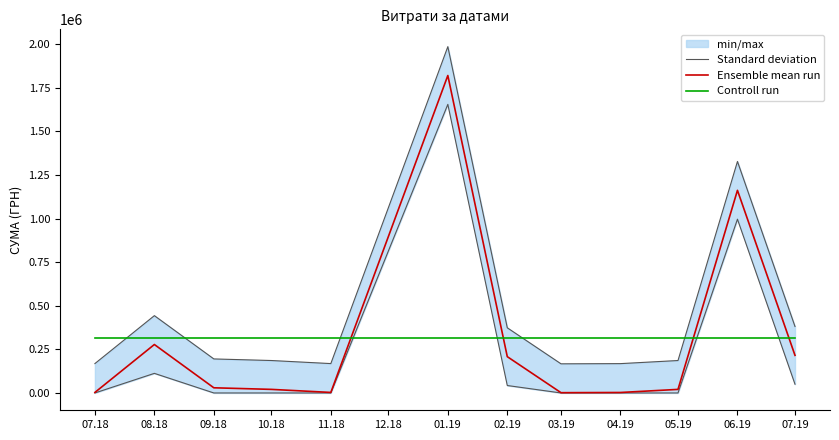

True or false: Controll run has more than 1 interior local peaks.

False